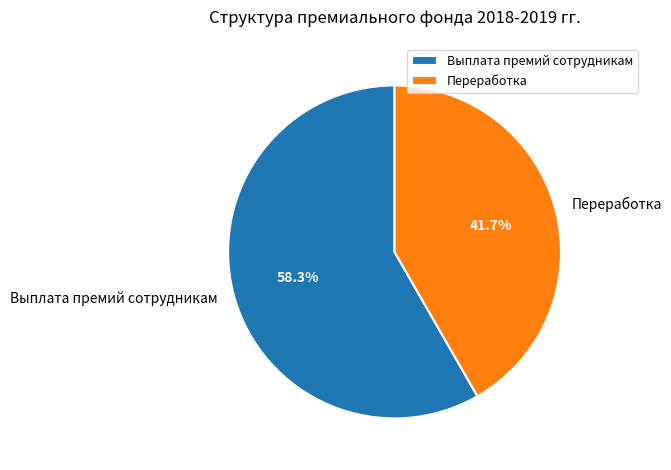

Does Переработка represent more than half of the total?

No